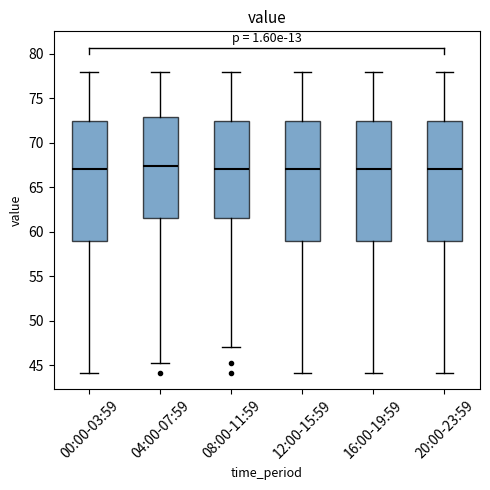

Where does the median line of the box for 12:00-15:59 sit on the y-axis? The values are not printed on the chart, so give them approximately, as read against the axis.

67.0